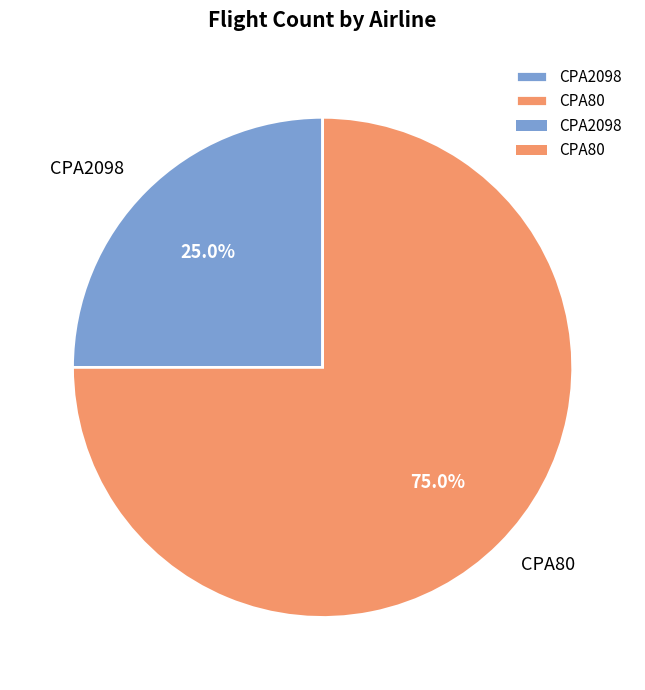

The CPA2098 slice represents 25% of the pie. True or false?

True